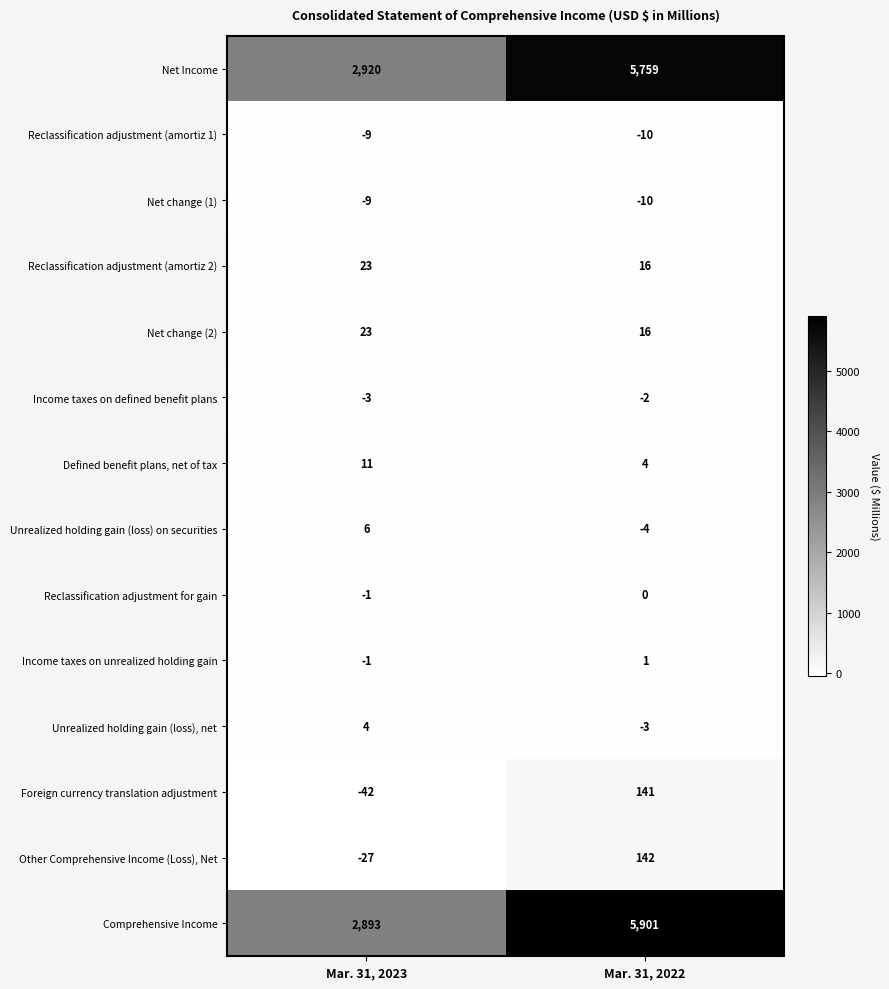

How many data points does each series have?

2